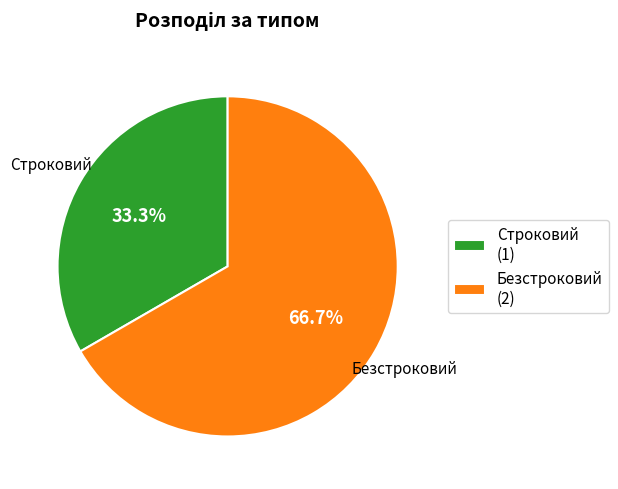

Rank the categories by value from lowest to highest.

Строковий, Безстроковий